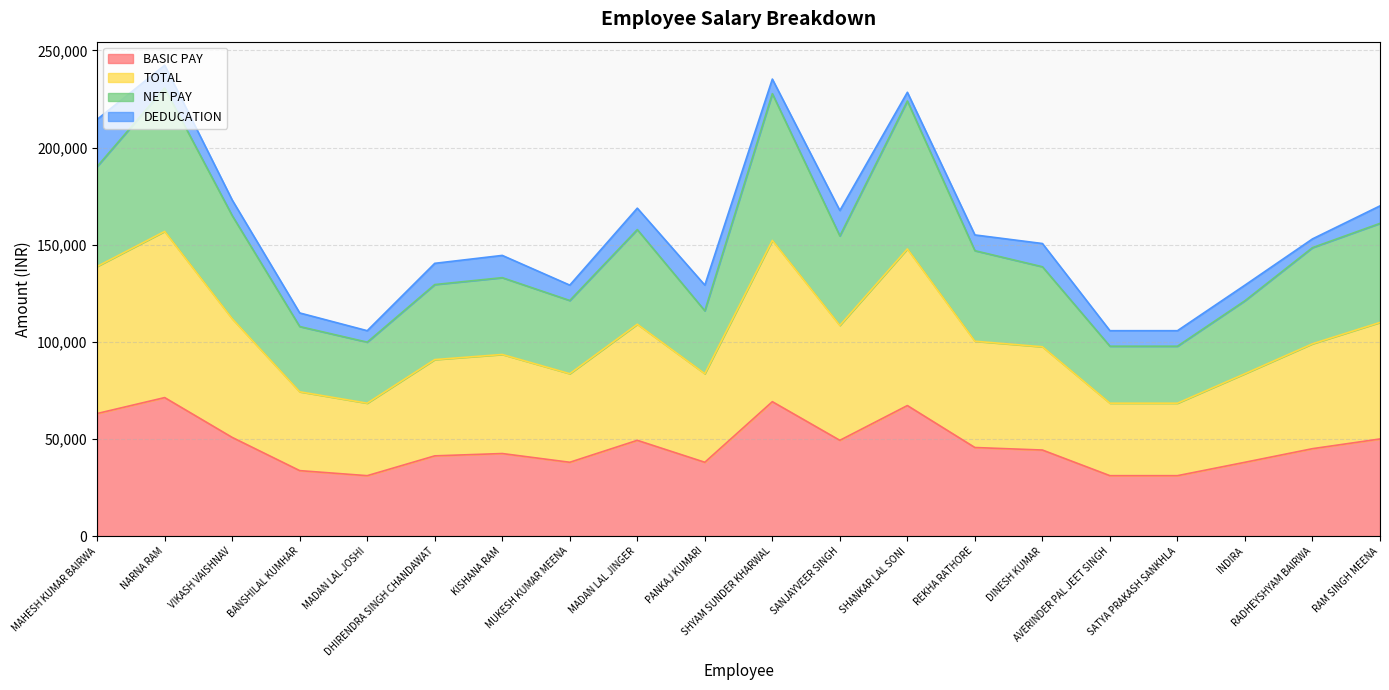

What is the maximum value for BASIC PAY?

71300